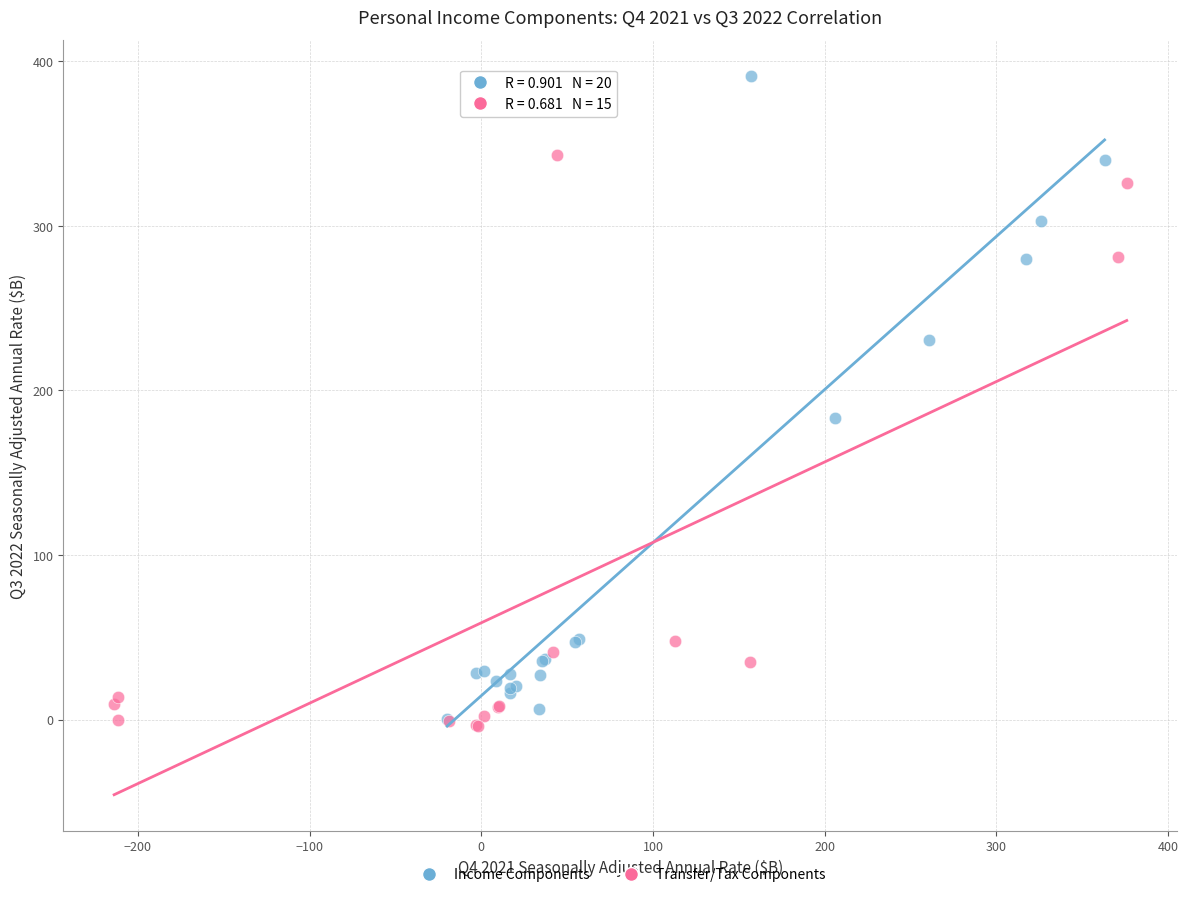

Which series has the widest spread of Y values?

Income Components